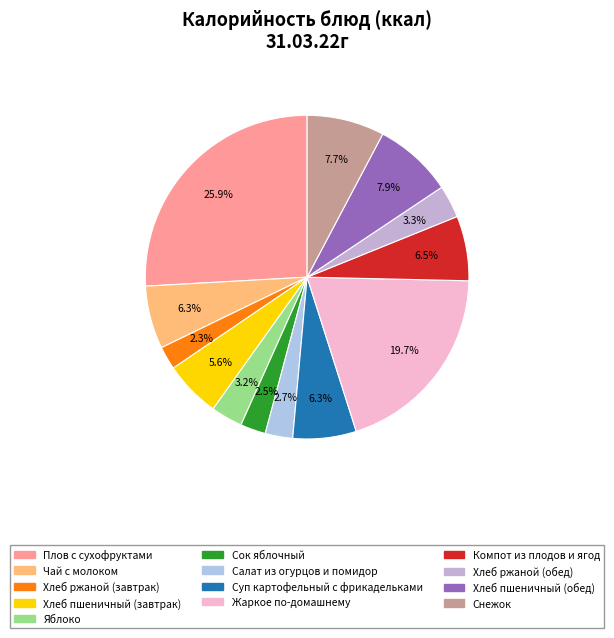

Count the number of slices in the pie.

13